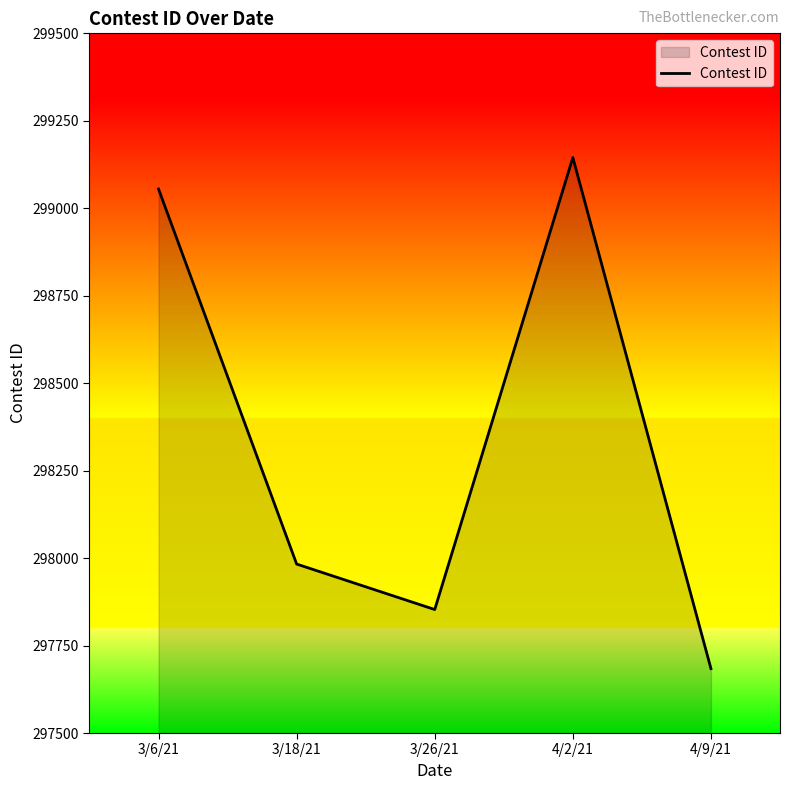

At which label is the value closest to 298414?

3/18/21